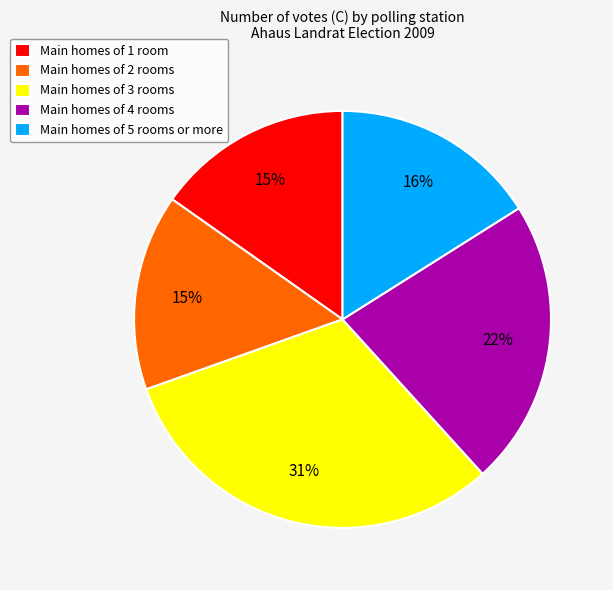

To the nearest percent, what portion does Main homes of 2 rooms represent?

15%